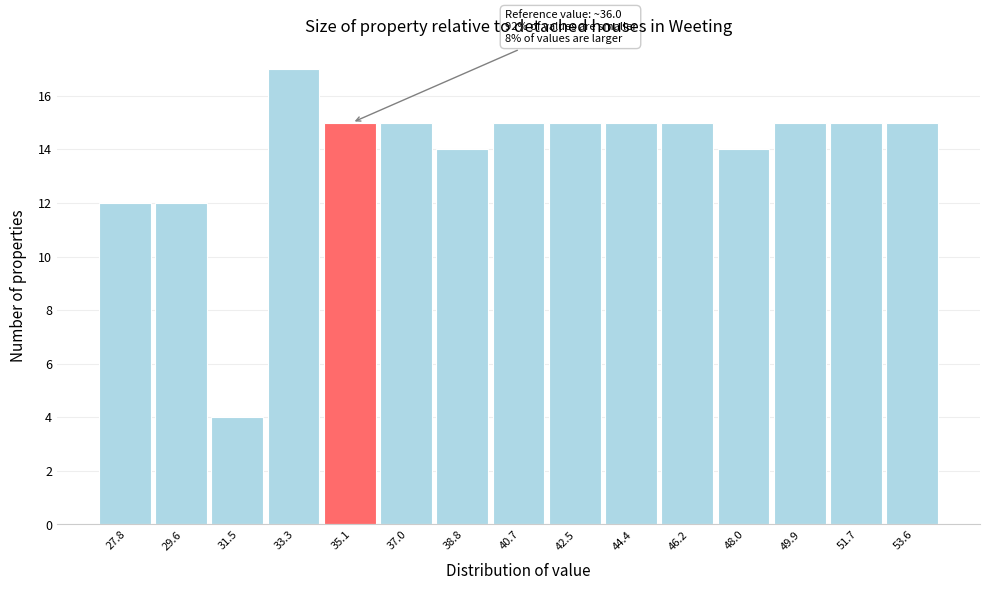

Reading left to right, transcribe all the data shown in this chart.

12	12	4	17	15	15	14	15	15	15	15	14	15	15	15